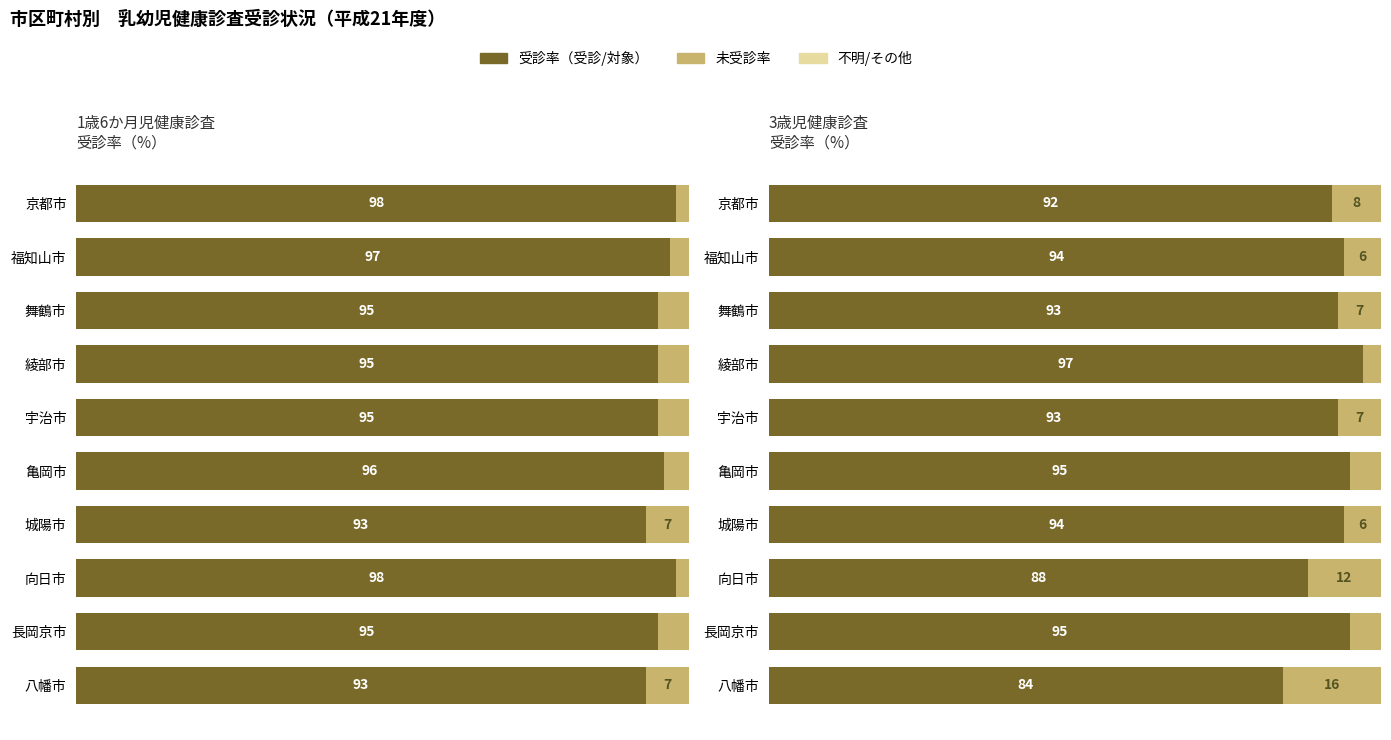

What are all the series names shown in the legend?

受診率（受診/対象）, 未受診率, 不明/その他